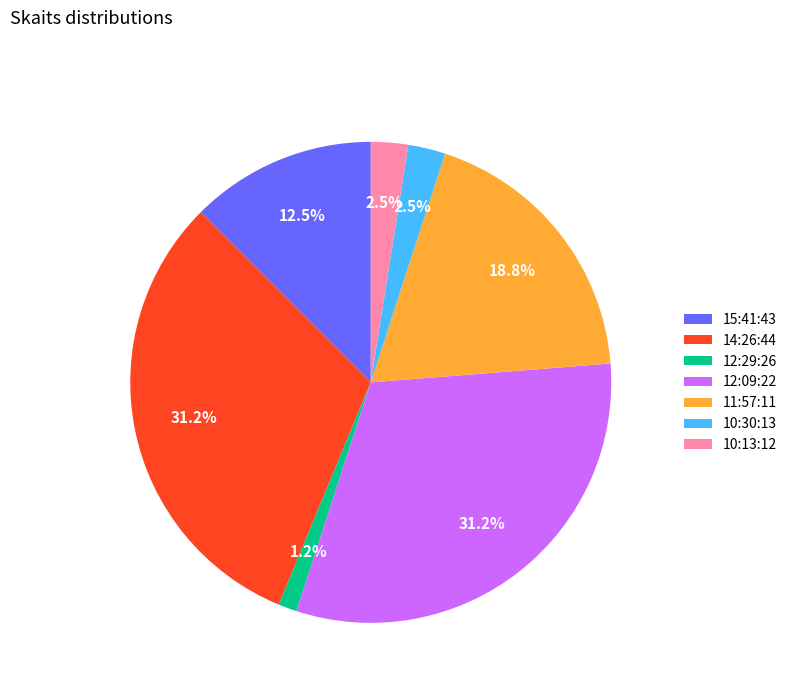

Does any single category account for the majority?

No